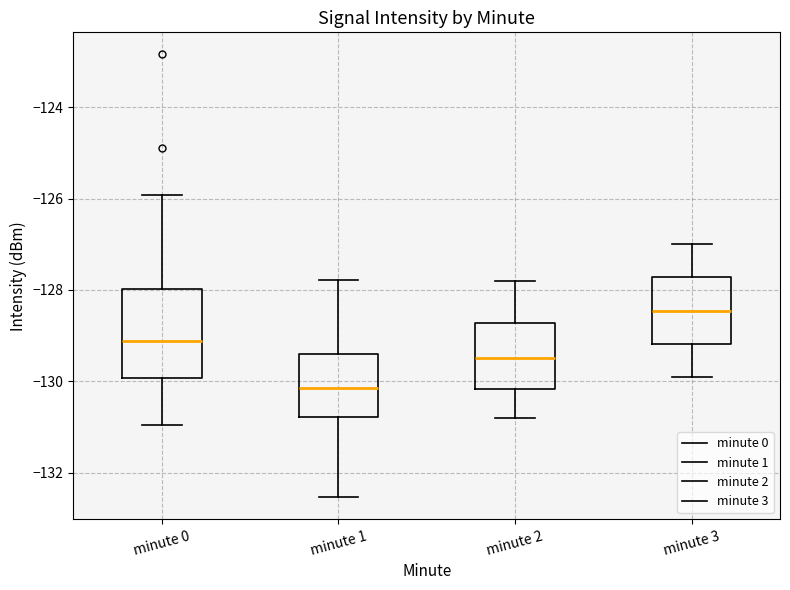

Where does the upper whisker of the box for minute 3 end on the y-axis? The values are not printed on the chart, so give them approximately, as read against the axis.

-127.0